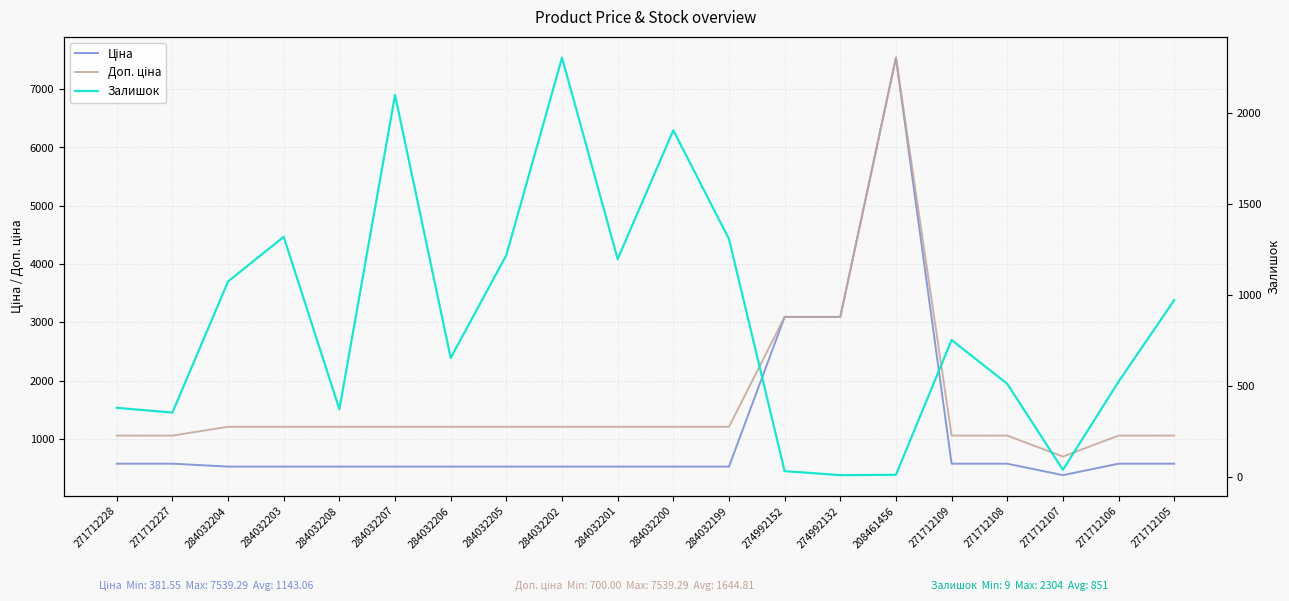

Does the chart display data point markers on the line(s)?

No